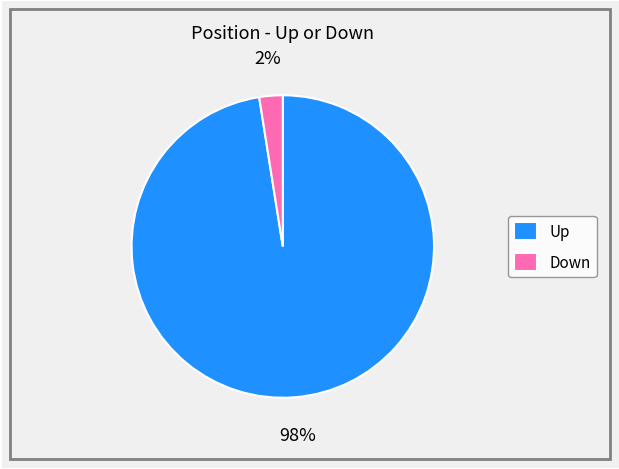

How many segments does this pie chart have?

2